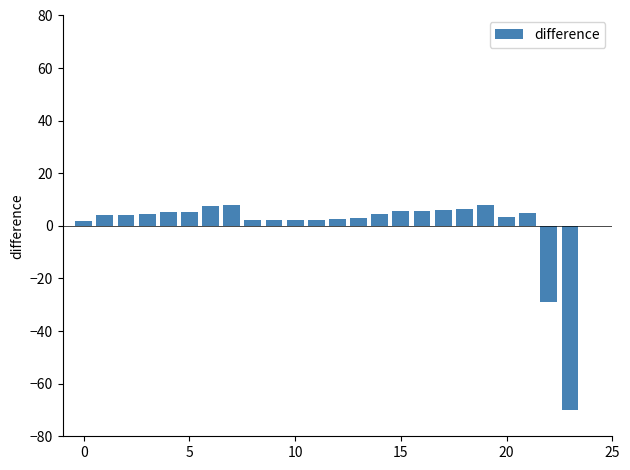

What is the difference between the maximum and second lowest values?

36.8